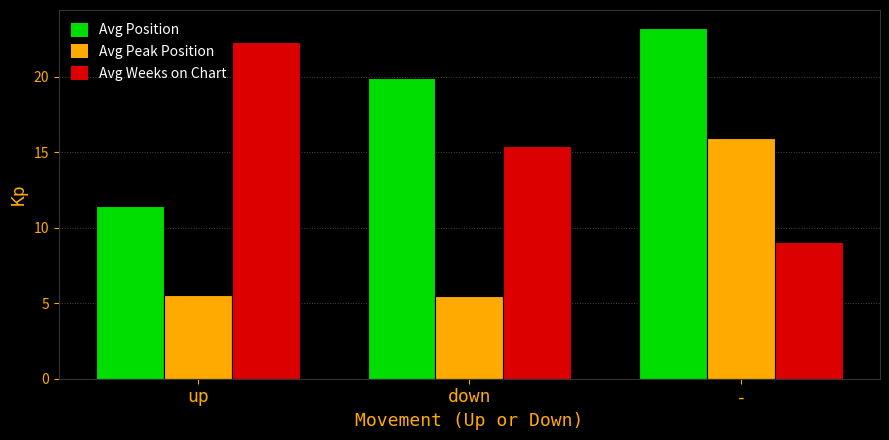

Which series has the largest range (max minus min)?

Avg Weeks on Chart